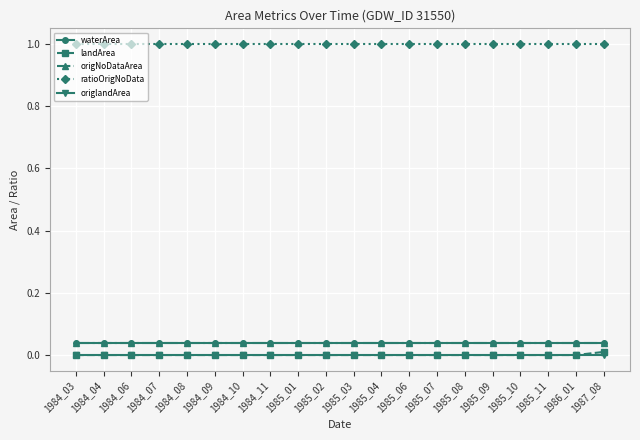

Which series has the widest spread of values?

landArea